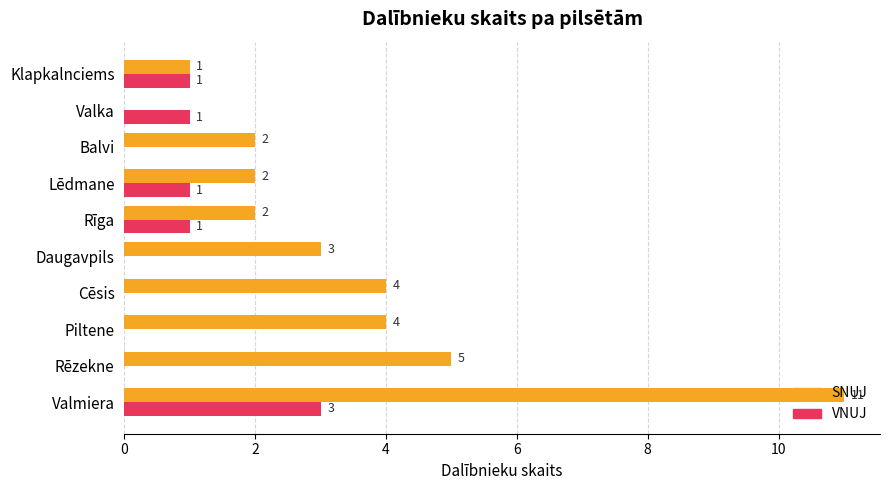

Is it true that SNUJ equals 3 at Lēdmane?

False